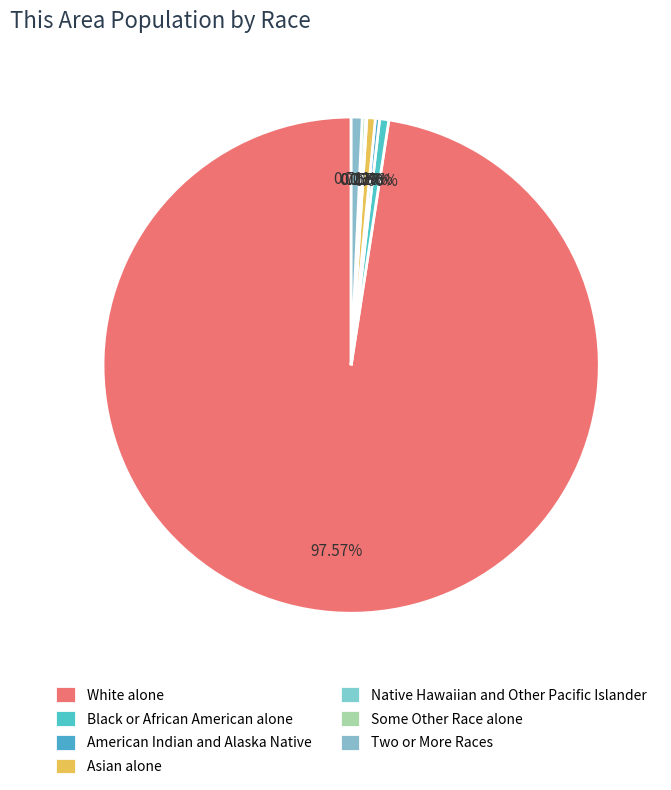

Do Some Other Race alone and White alone together represent more than half of the pie?

Yes